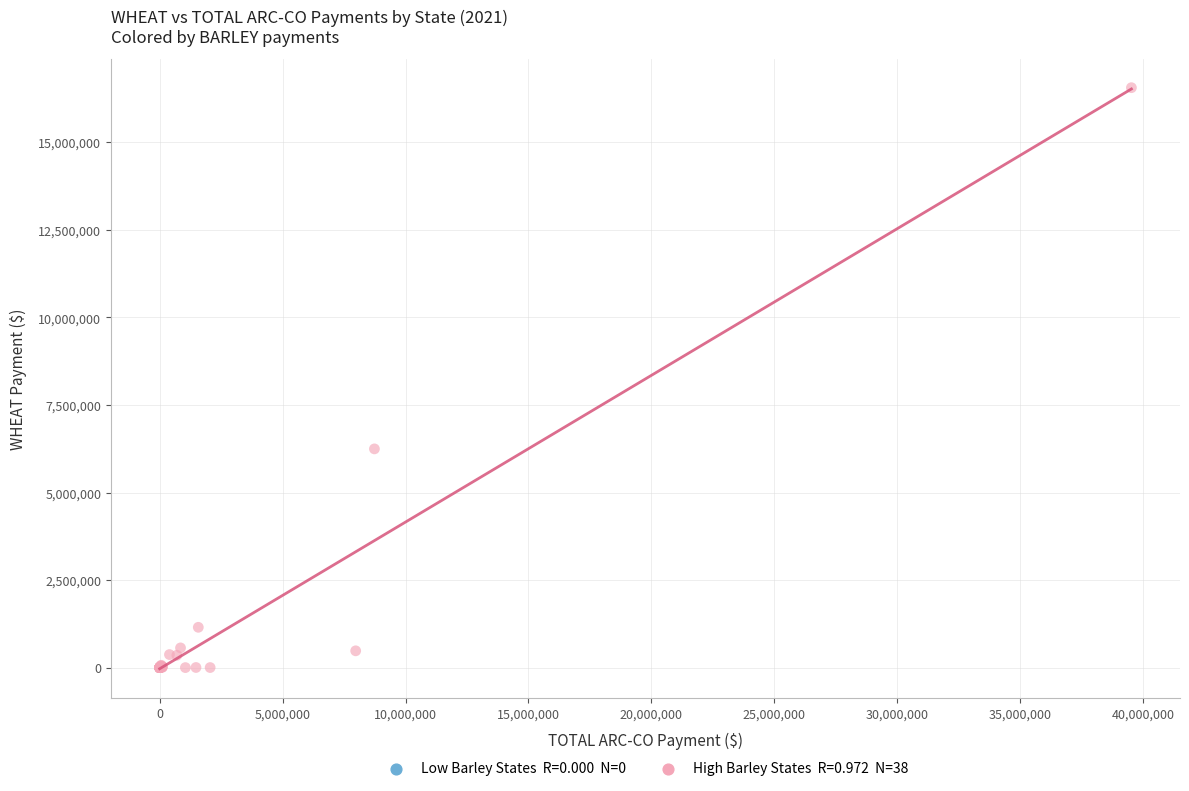

What Y value in the scatter plot is closest to 8279307?

6245682.6